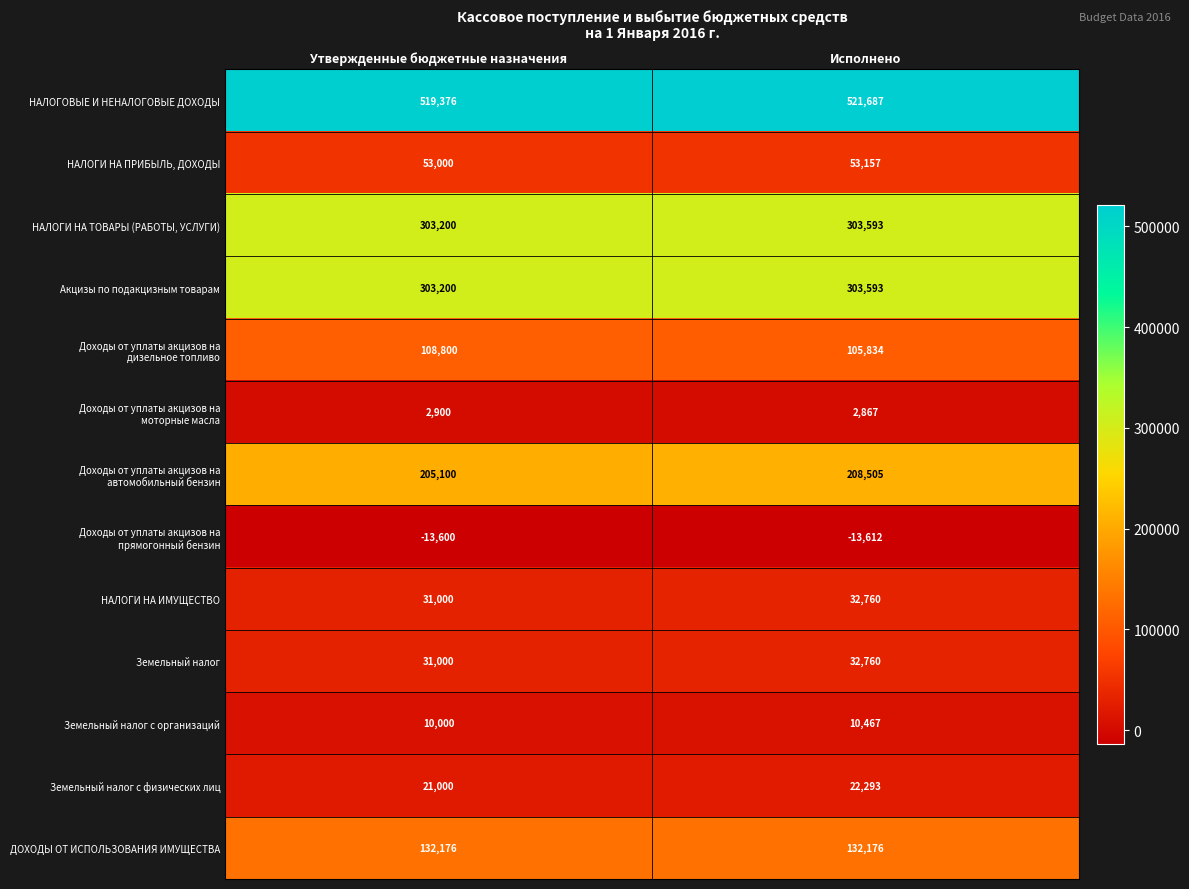

What is the total value across all series at Утвержденные бюджетные назначения?

1707152